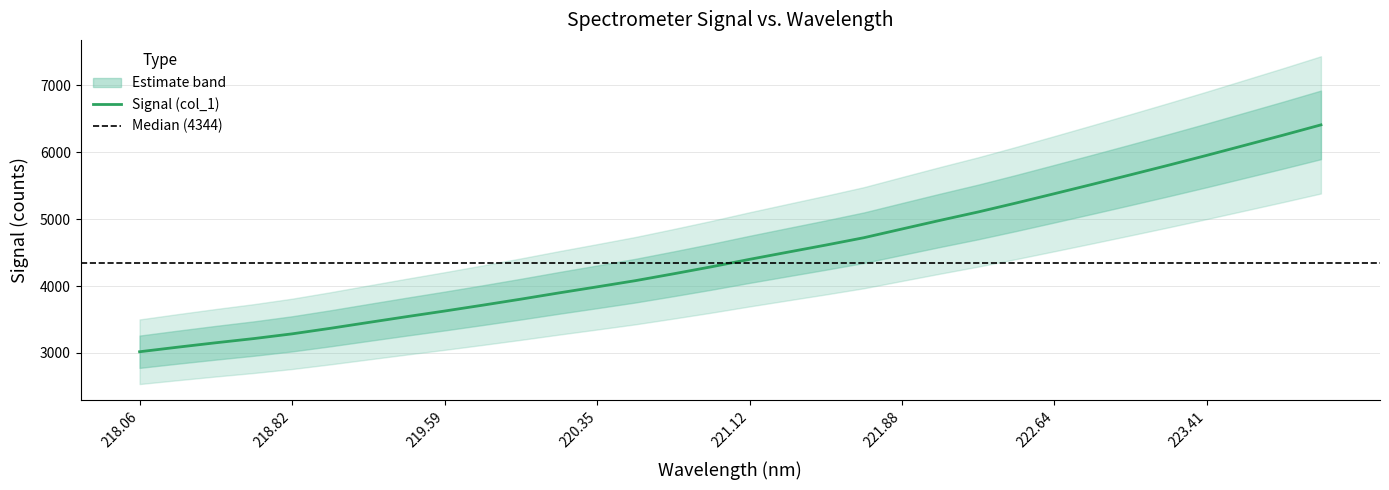

Is it true that the value at 223.0264 is 1850.9?

False